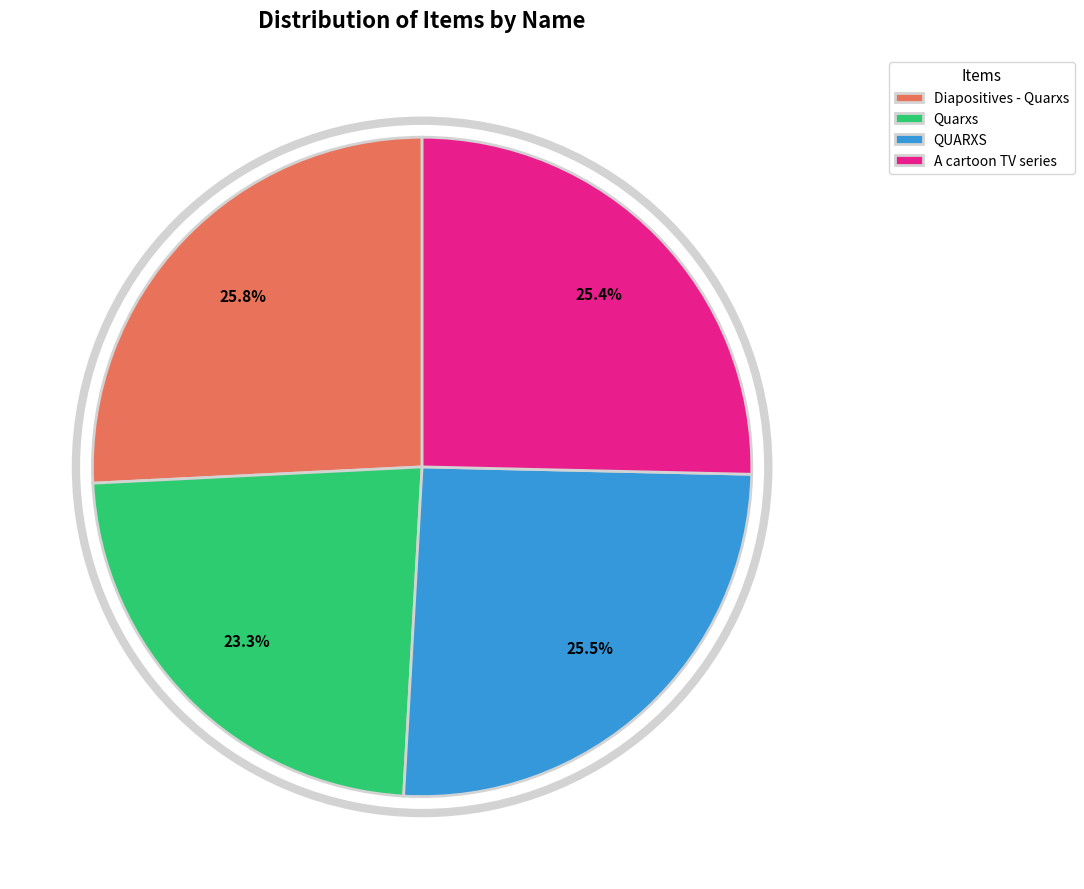

What is the ratio of the value at Diapositives - Quarxs to the value at A cartoon TV series?

1.0